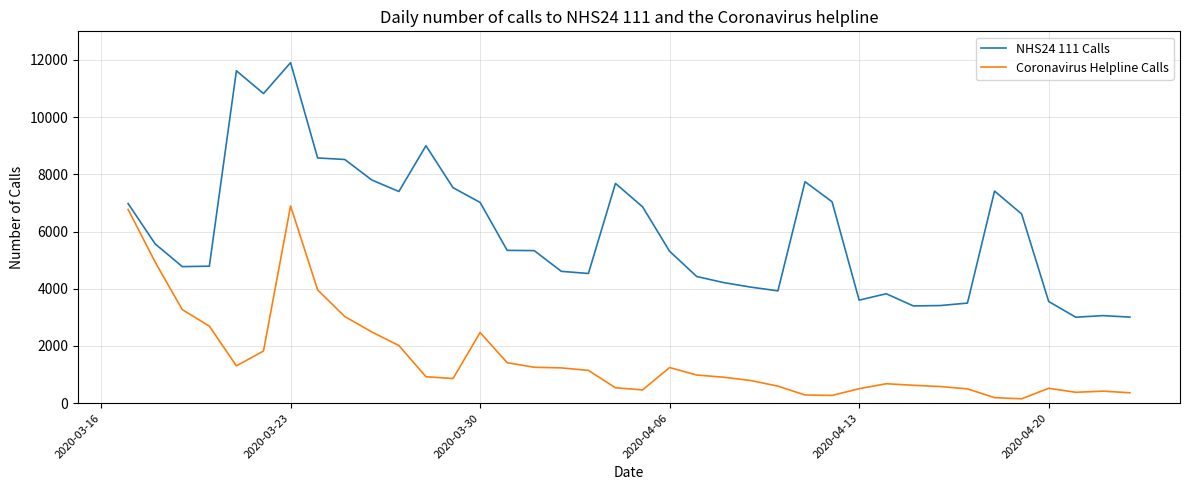

What is the maximum value shown in the chart?

11904